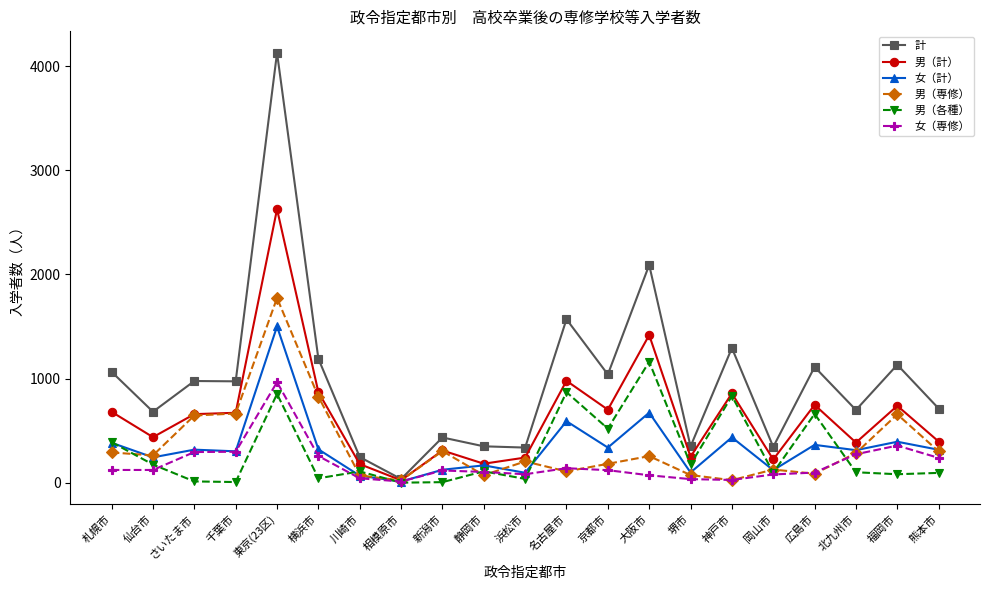

The value of 男（各種） at 堺市 is 176. True or false?

True